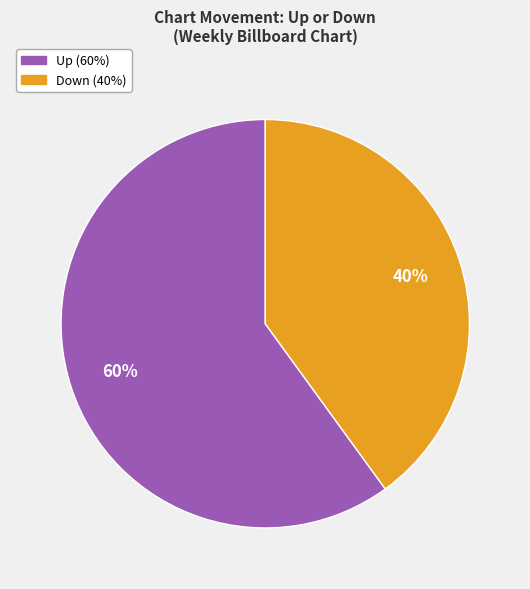

To the nearest percent, what is the difference between the largest and smallest slice percentages?

20%